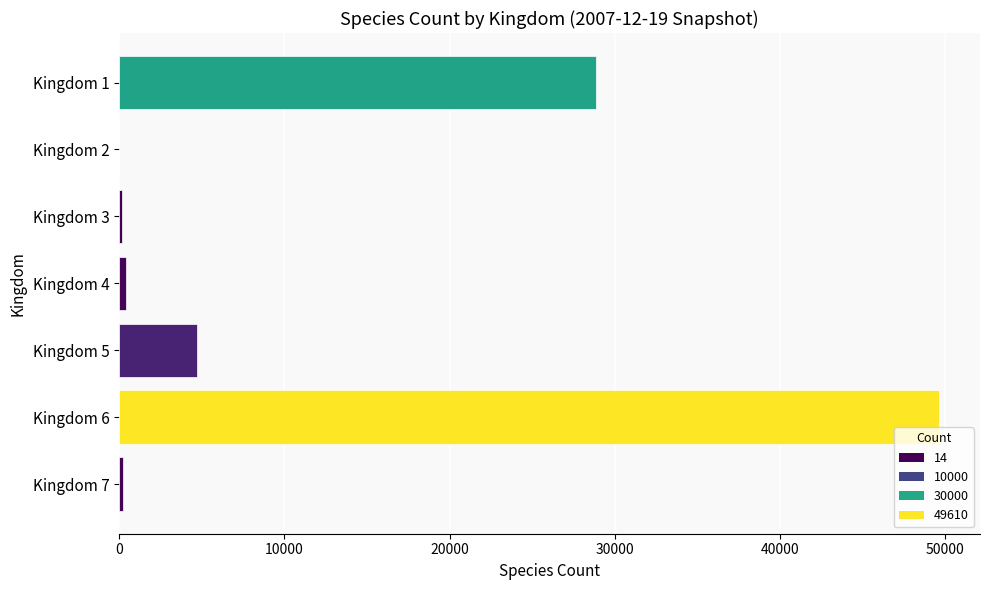

What is the maximum value shown in the chart?

49610